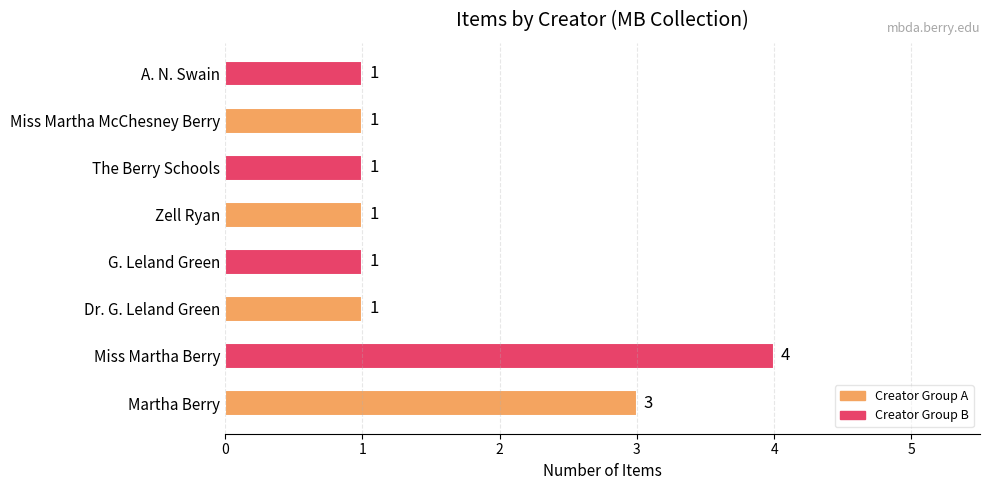

Count the values in the range 1 to 3.

7